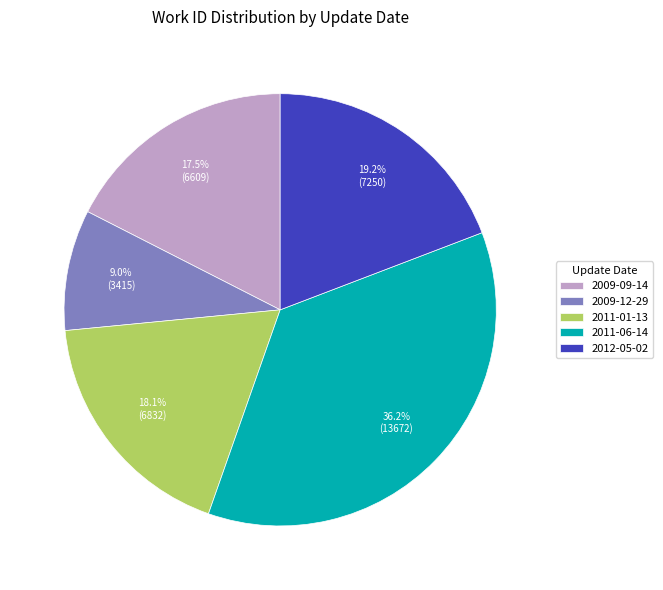

Is it true that 2009-09-14 is 1% of the pie?

False